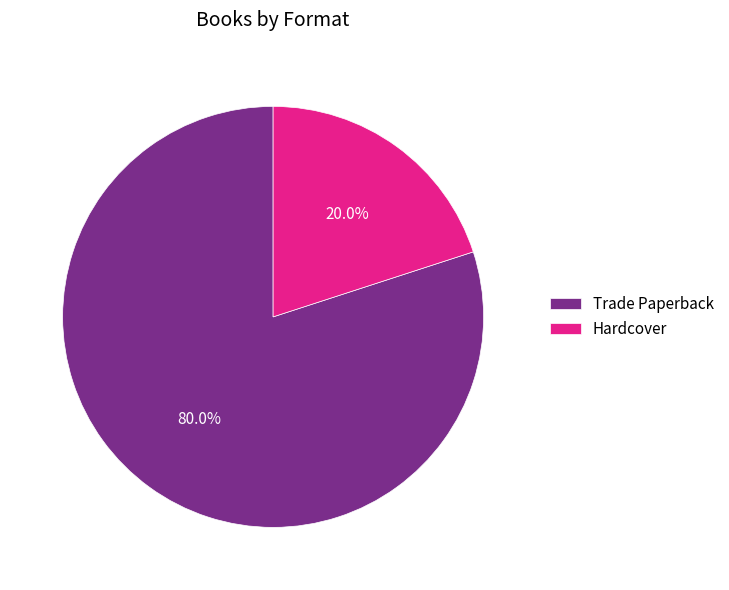

To the nearest percent, what is the difference between the Trade Paperback and Hardcover slice percentages?

60%